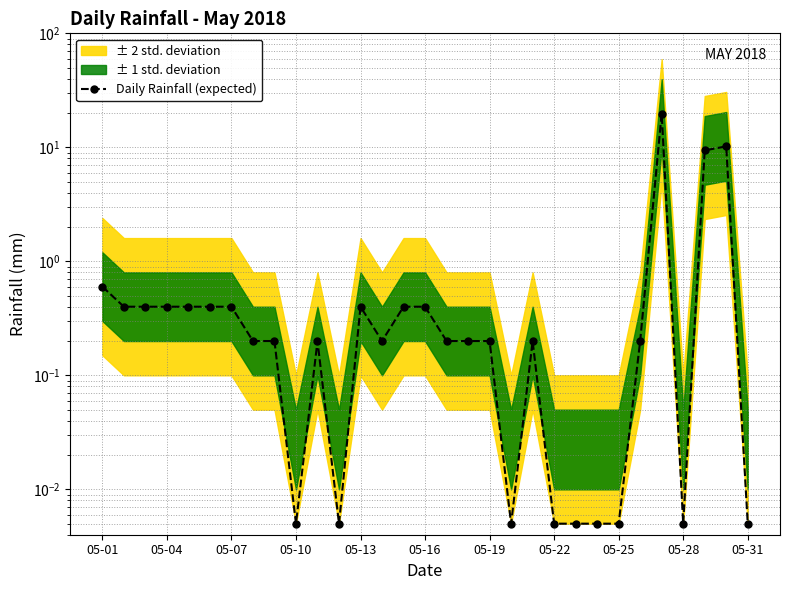

The value at 05-16 is 0.4. True or false?

True